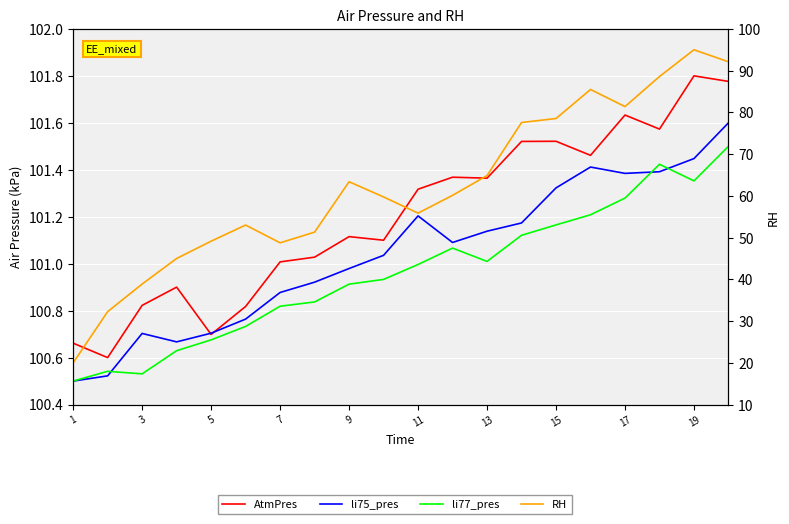

Which series changed the most between 19 and 12?

RH